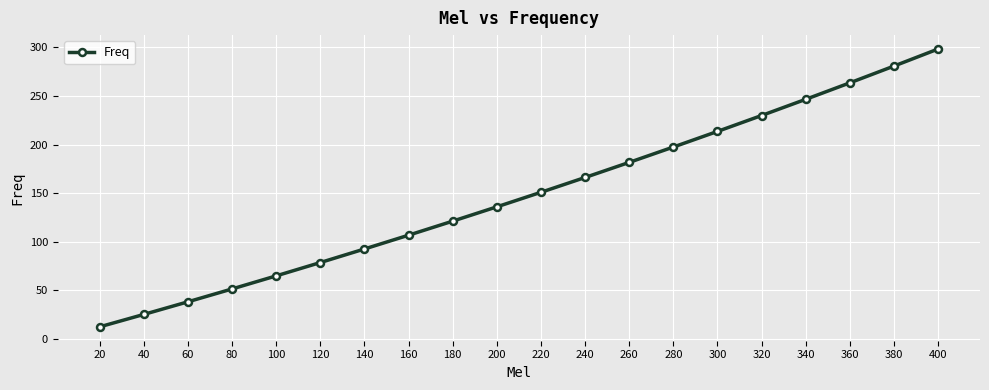

Reading left to right, list all the values displayed in this chart.

12.5	25.3	38.3	51.5	65.0	78.6	92.6	106.8	121.2	135.9	150.9	166.1	181.6	197.4	213.5	229.8	246.5	263.4	280.7	298.3